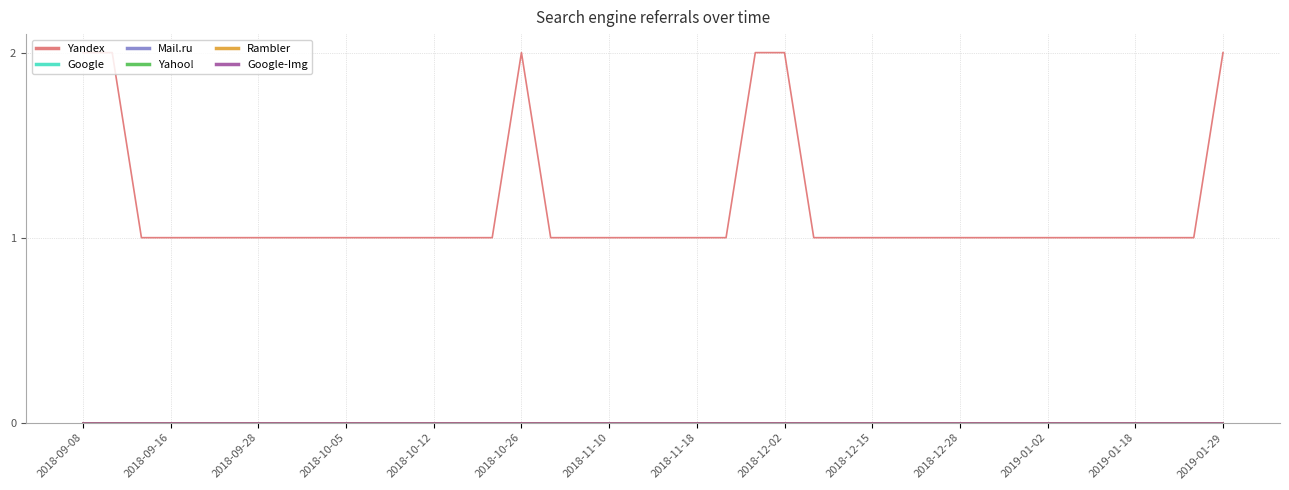

At how many categories does at least one series exceed 1?

6